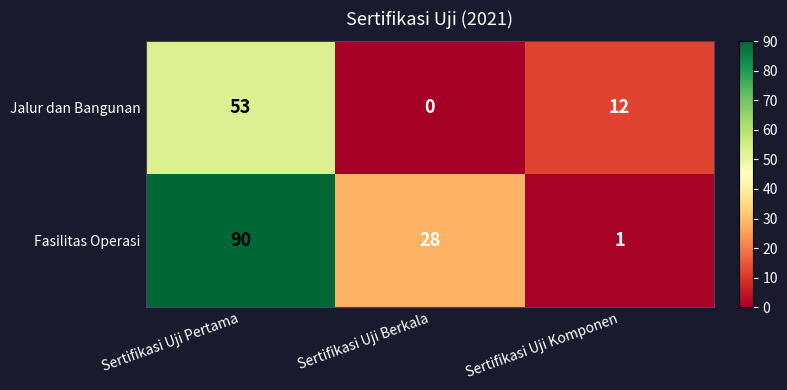

At how many categories does at least one series exceed 24?

2